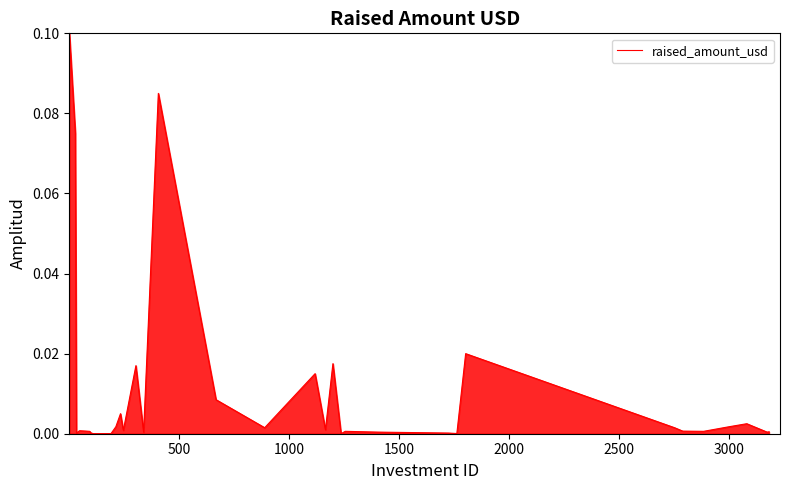

Does the chart display data point markers on the line(s)?

No